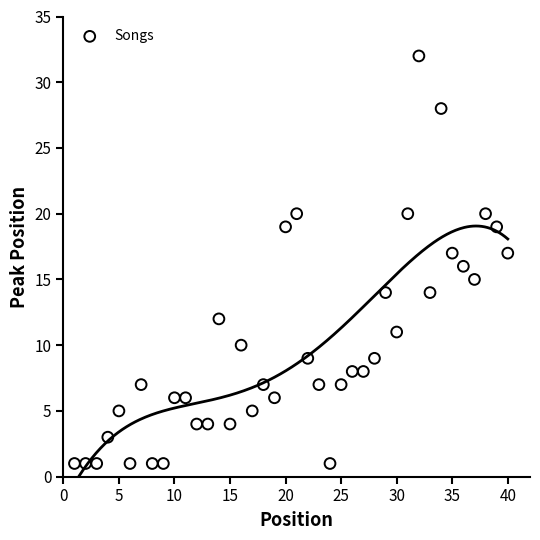

What is the range of Y values (max minus min)?

31